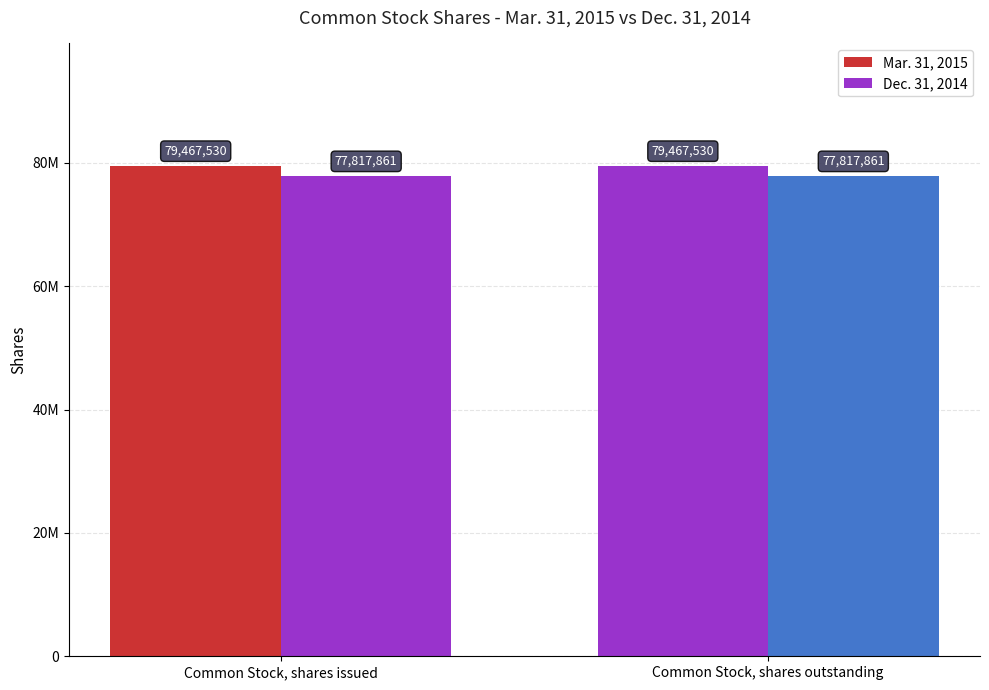

What is the label of the 2nd bar from the left?

Common Stock, shares outstanding